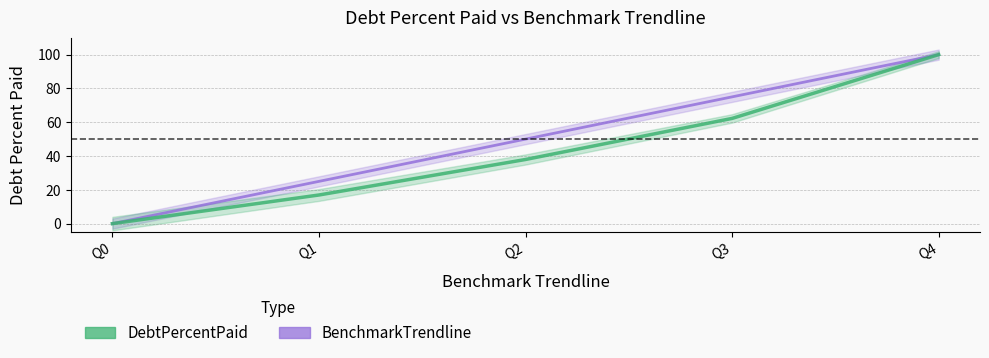

True or false: BenchmarkTrendline and DebtPercentPaid intersect in this chart.

False